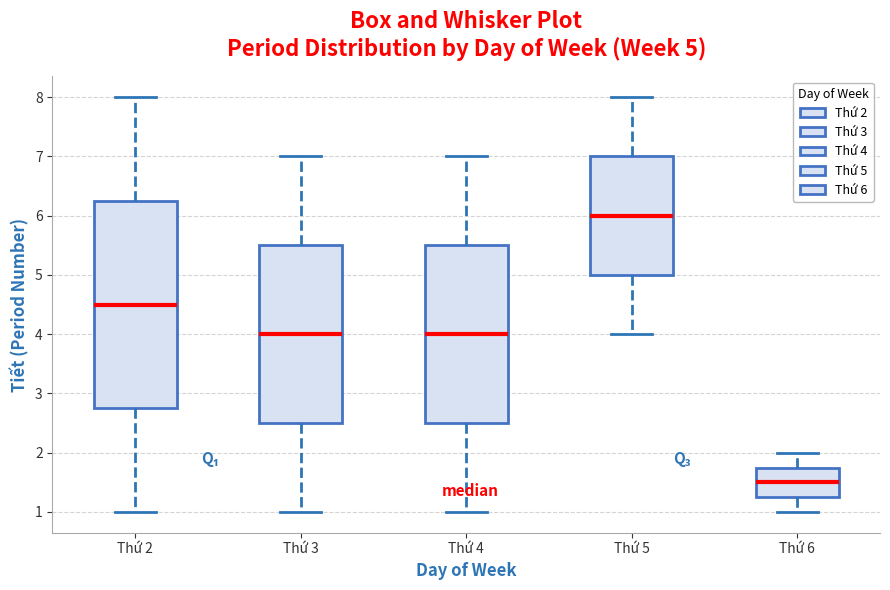

Which box's median line is the lowest?

Thứ 6